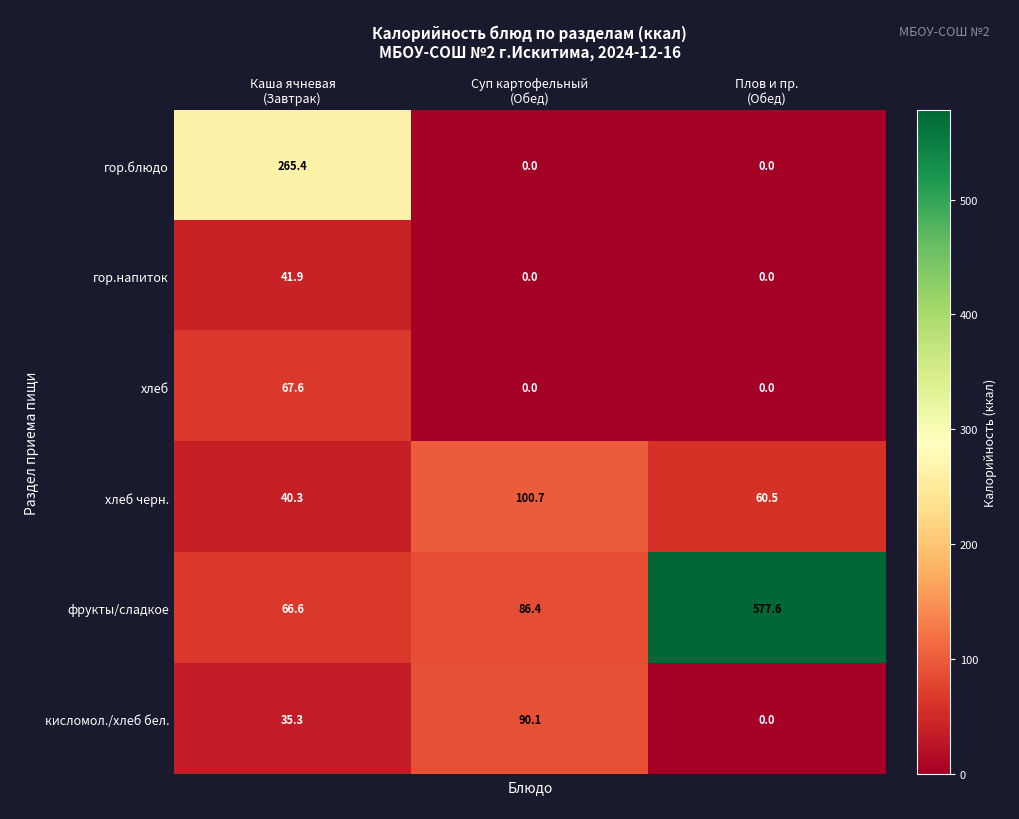

Between Каша ячневая
(Завтрак) and Плов и пр.
(Обед), which series saw the biggest shift?

фрукты/сладкое